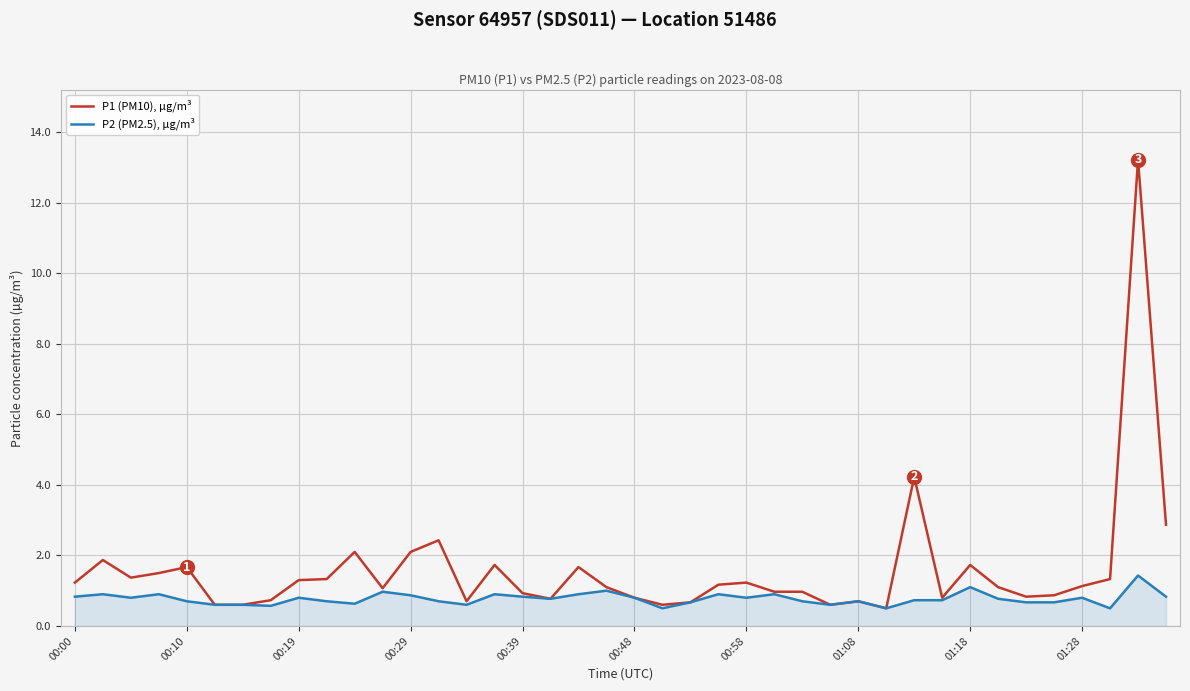

Which series has the widest spread of values?

P1 (PM10), µg/m³